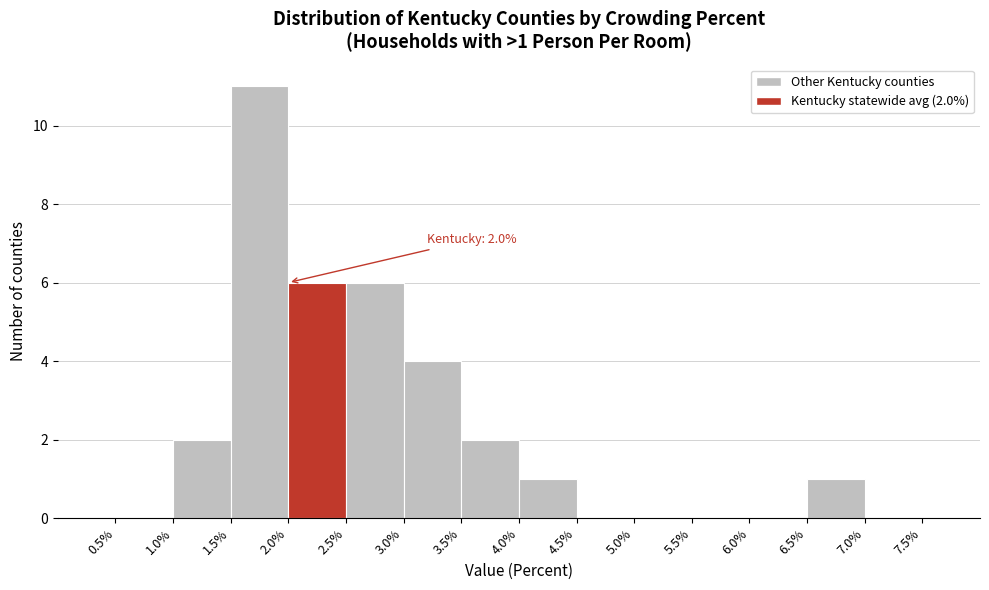

Which range on the x-axis has the tallest bar?

1.5% to 2.0%